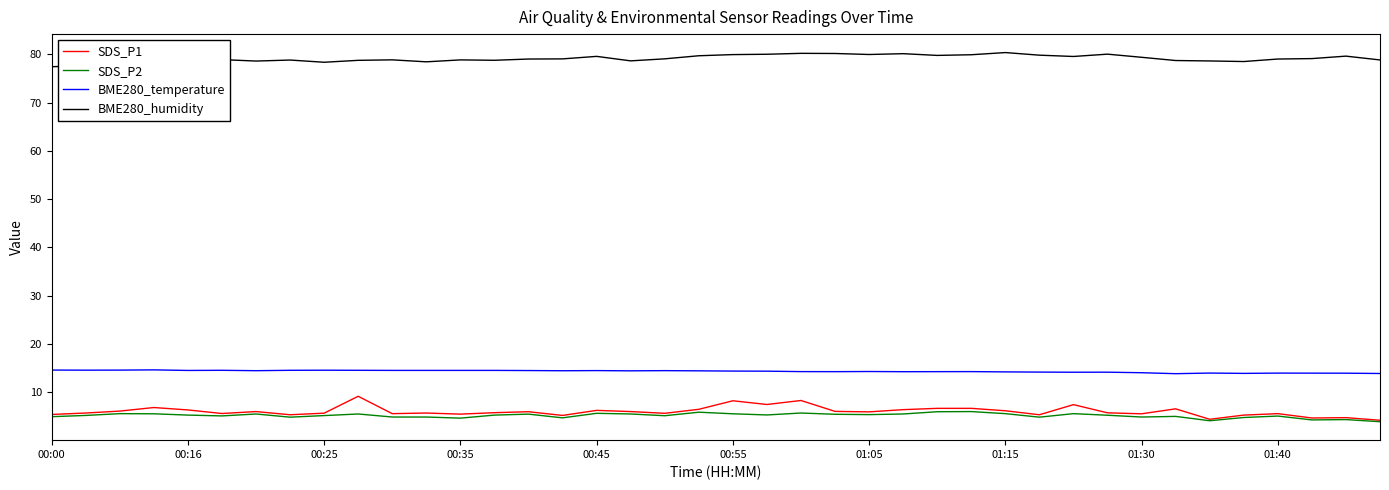

Which series has the widest spread of values?

SDS_P1